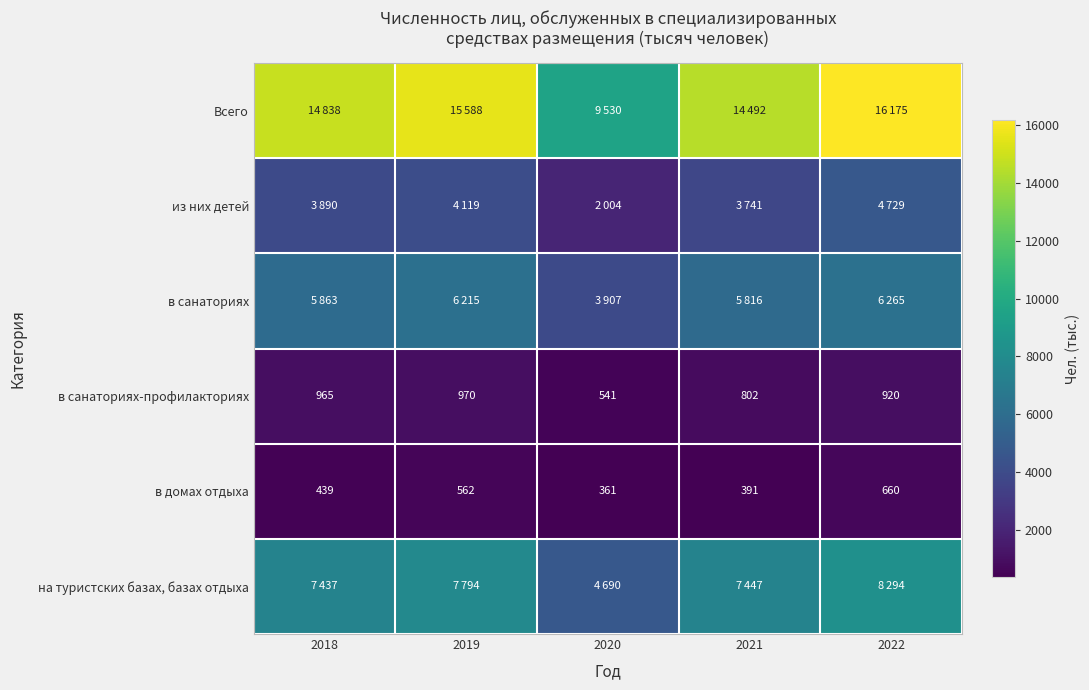

Where is в санаториях-профилакториях nearest to the value 755?

2021